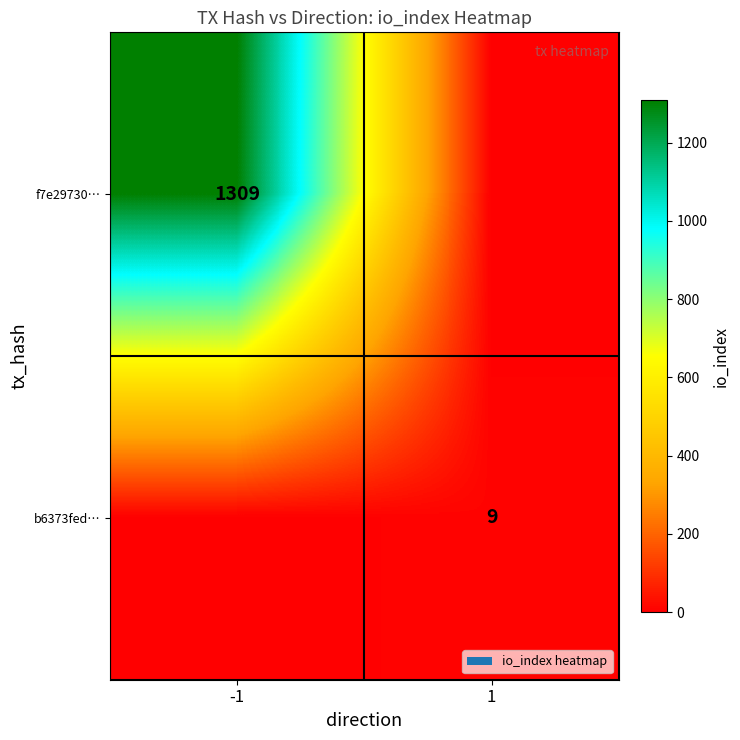

At how many categories does at least one series exceed 198?

1